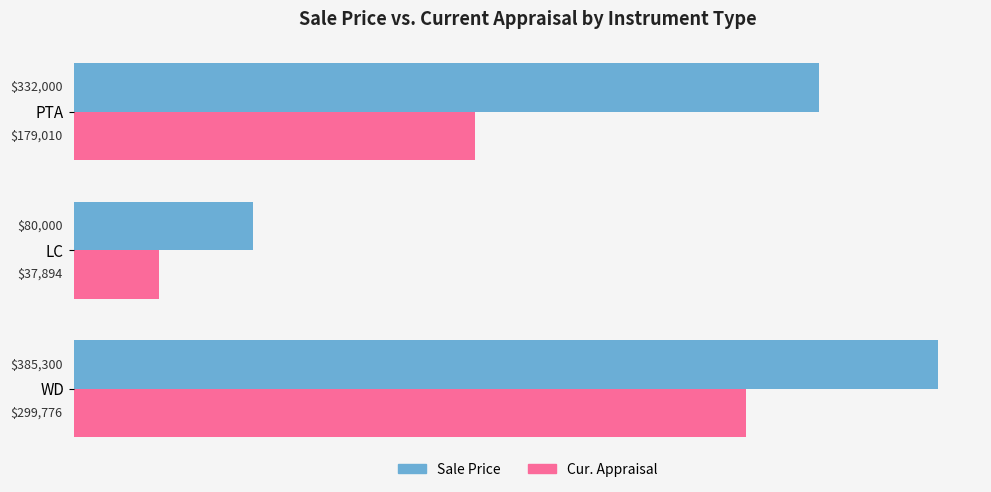

How many values in the Sale Price series are below 332000?

1